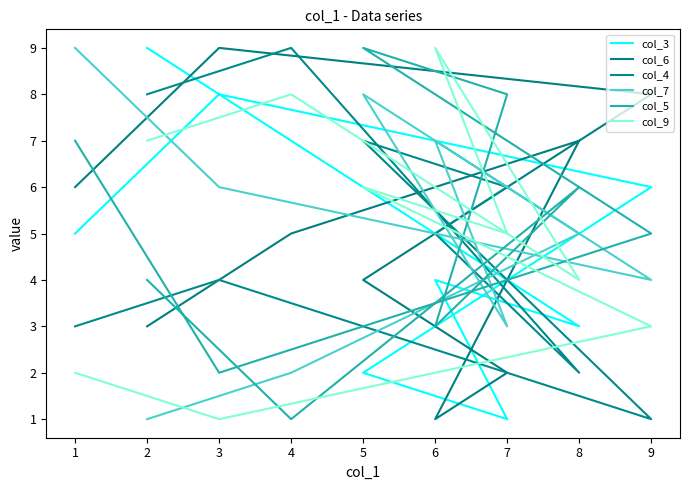

How many series are shown in this chart?

6